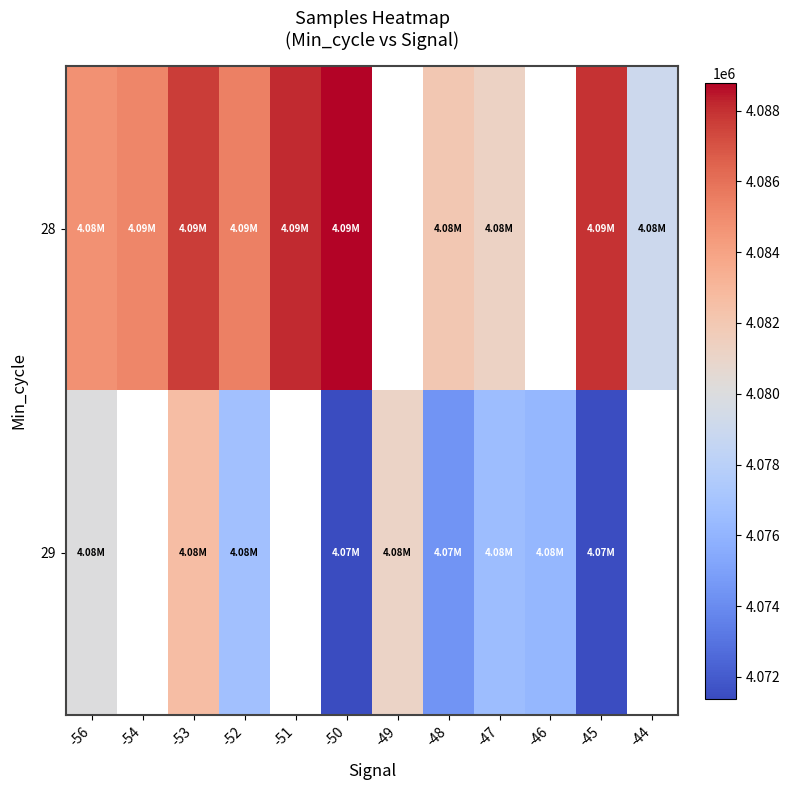

Which series changed the most between -54 and -44?

28